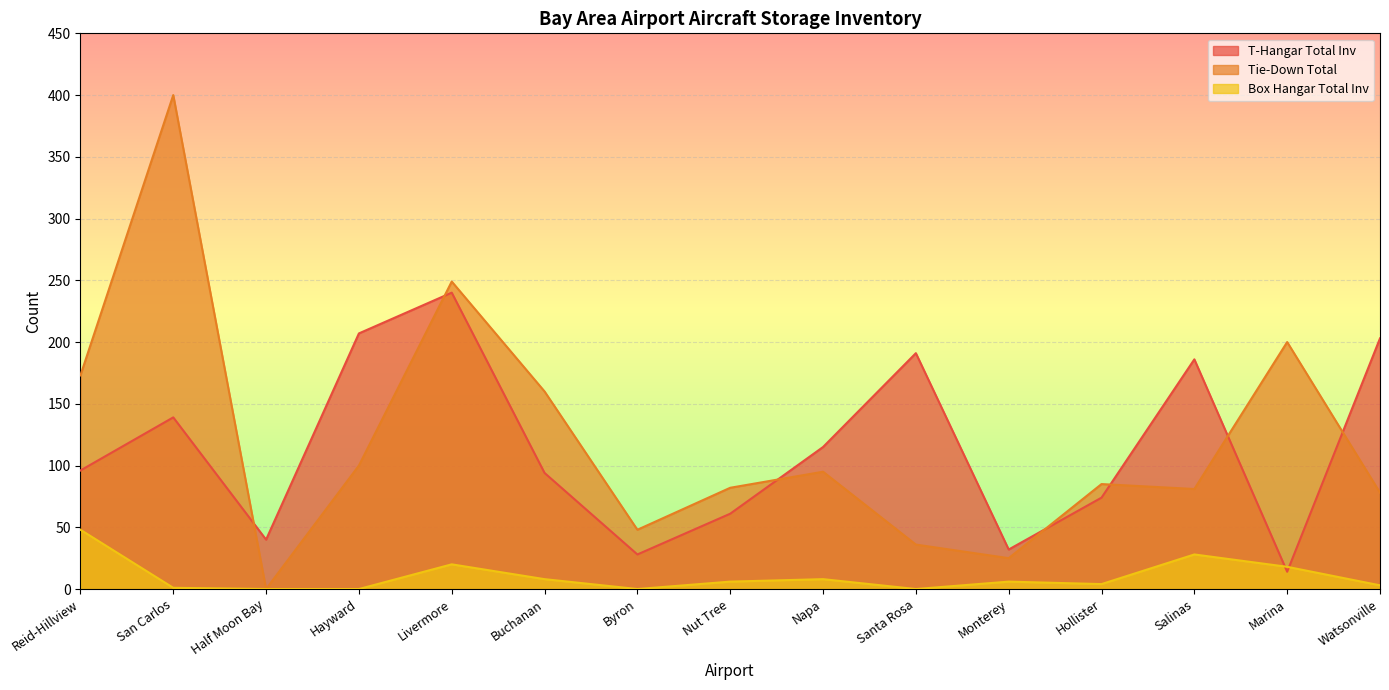

How many values in the Tie-Down Total series are below 85?

7